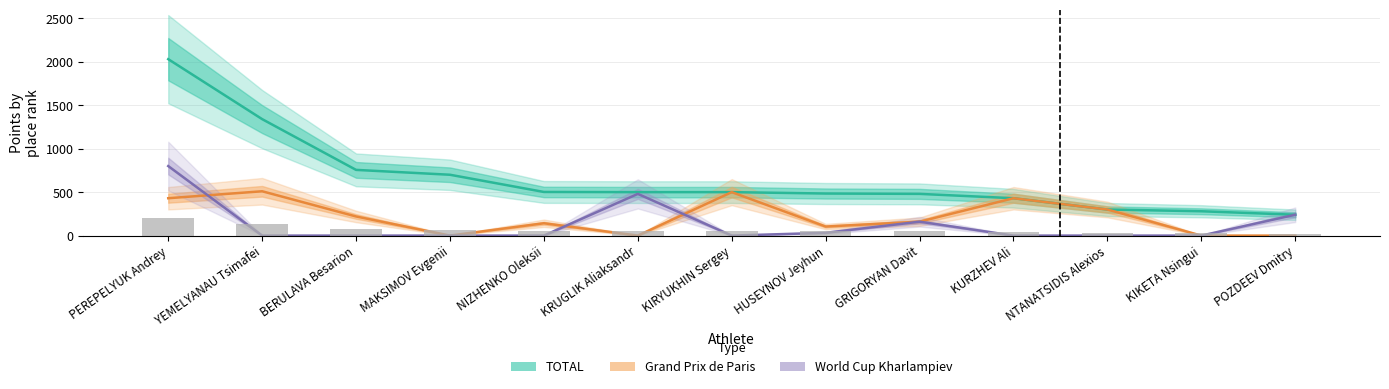

At which category is the sum across all series the highest?

PEREPELYUK Andrey